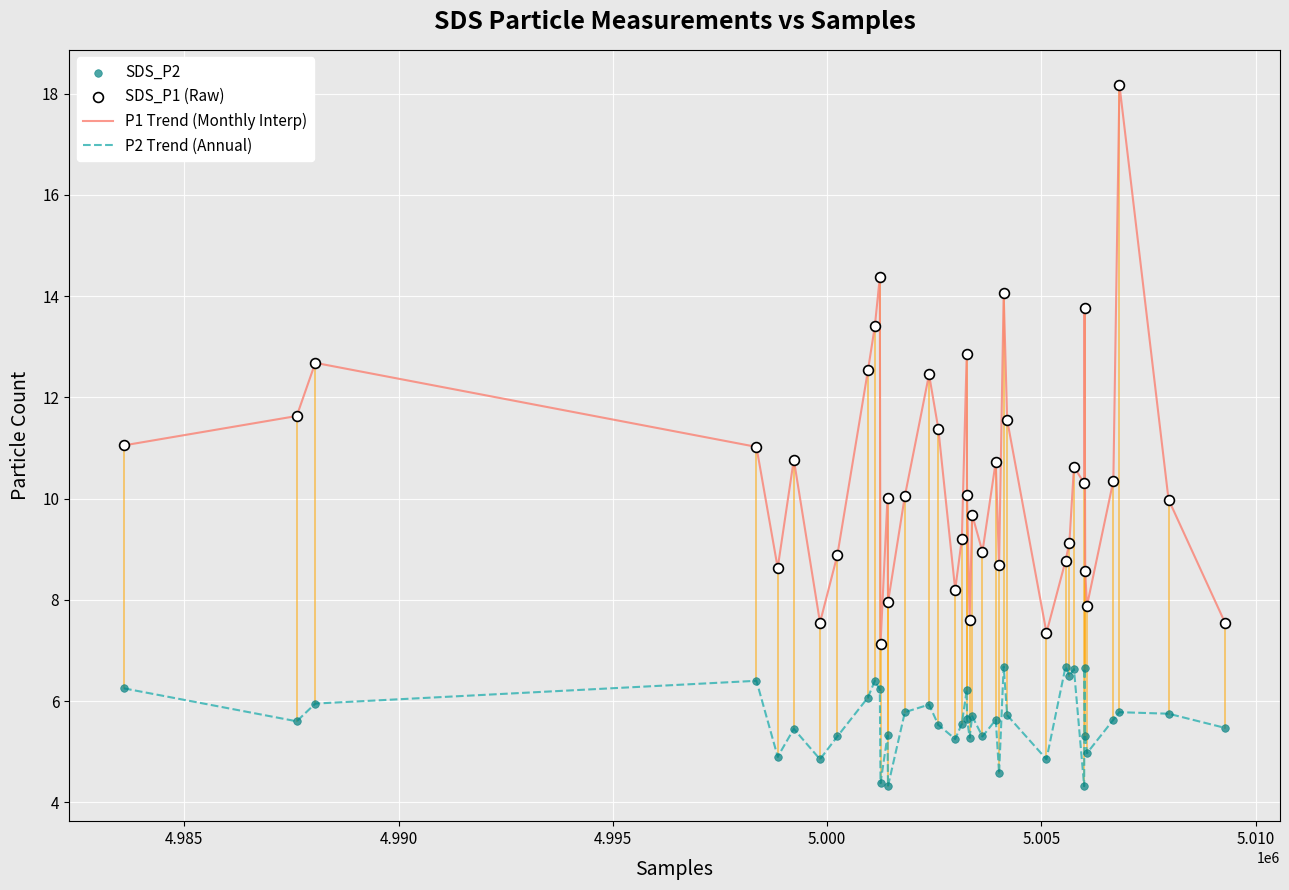

True or false: P1 Trend (Monthly Interp) and P2 Trend (Annual) cross at least once.

False